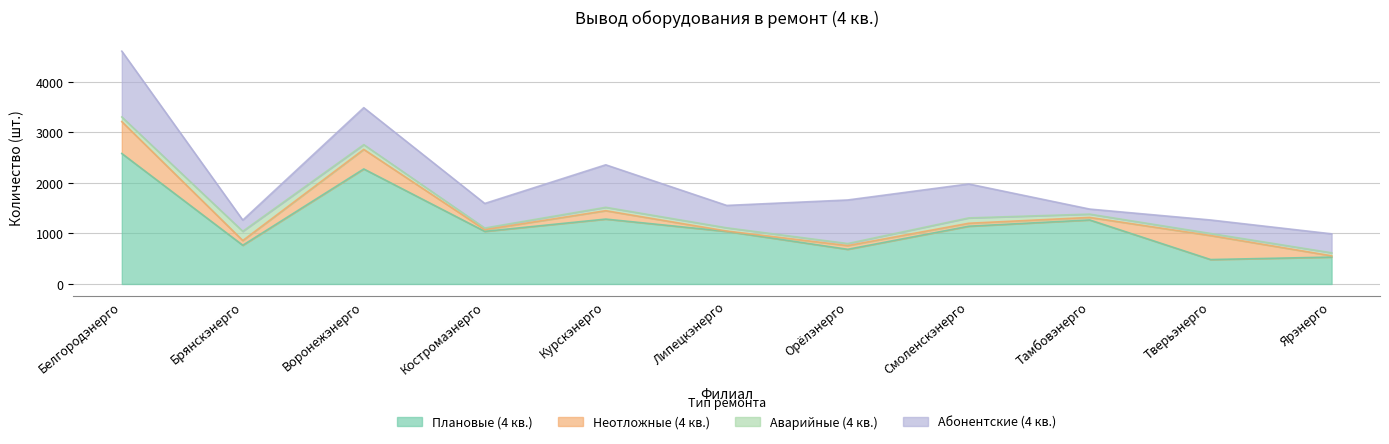

Is it true that Аварийные (4 кв.) equals 95 at Тамбовэнерго?

False